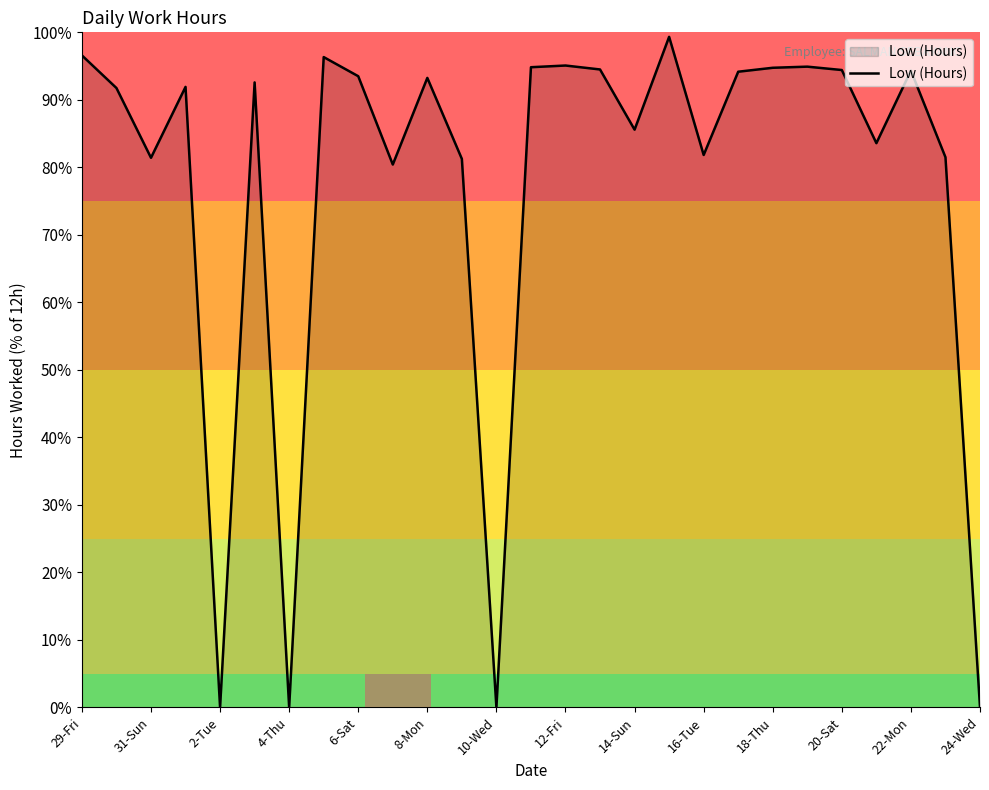

What is the maximum value shown in the chart?

99.3